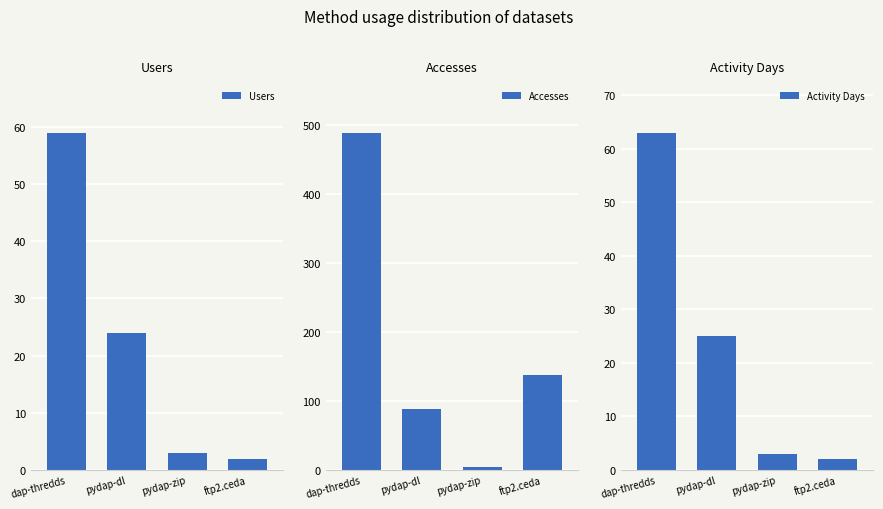

Is it true that Activity Days equals 5 at pydap-zip?

False